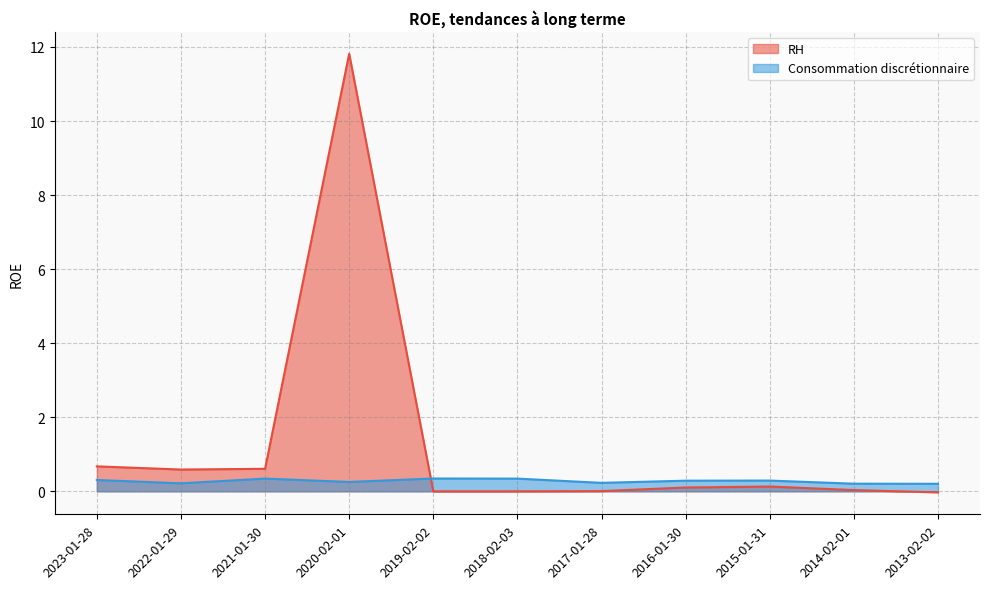

Reading right to left, what are all the values shown in this chart?

RH: -0.0	0.0	0.1	0.1	0.0	0.0	0.0	11.8	0.6	0.6	0.7
Consommation discrétionnaire: 0.2	0.2	0.3	0.3	0.2	0.3	0.3	0.3	0.3	0.2	0.3